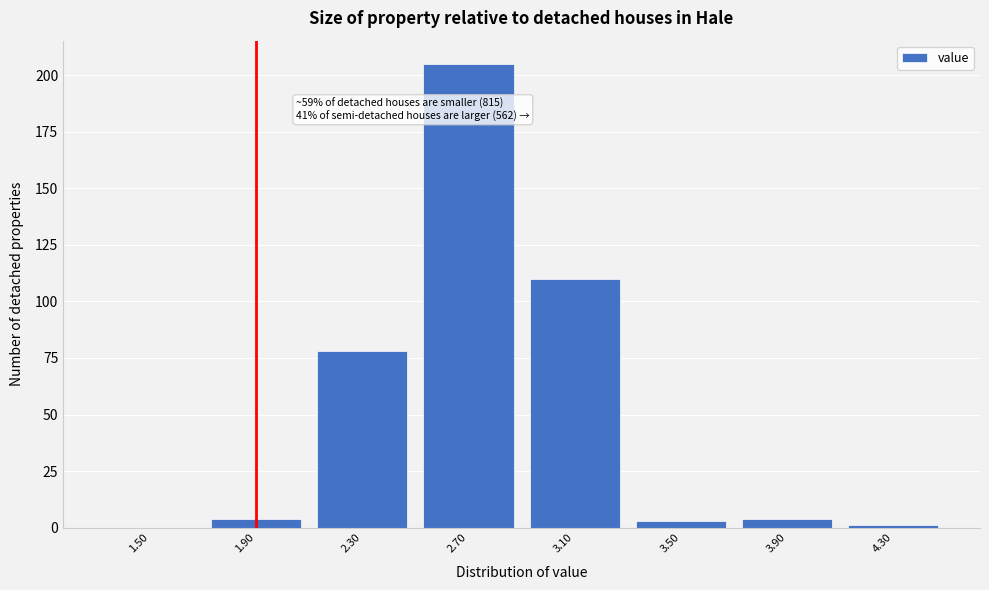

Reading left to right, transcribe all the data shown in this chart.

1.50=0	1.90=4	2.30=78	2.70=205	3.10=110	3.50=3	3.90=4	4.30=1